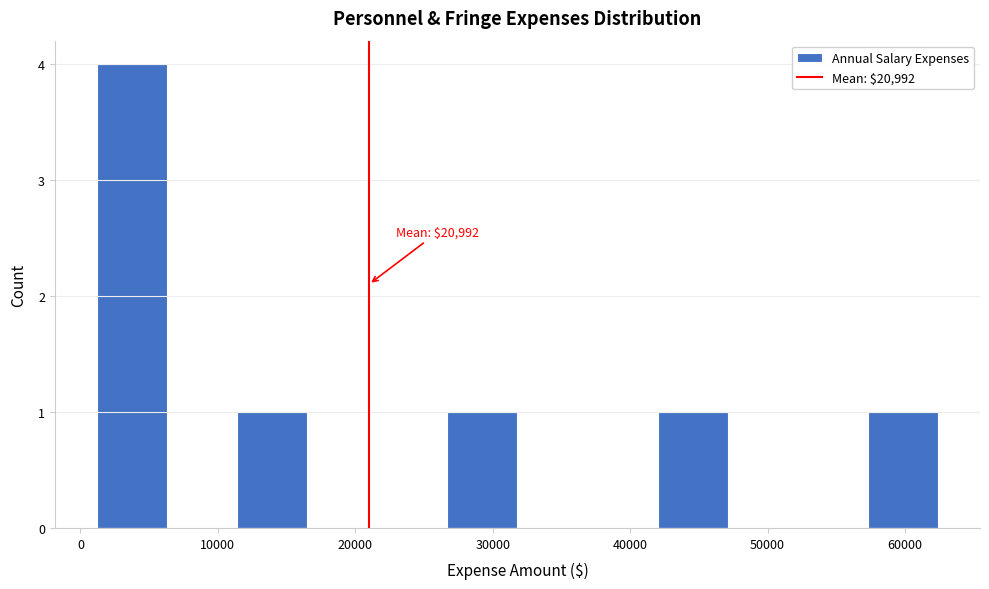

Which range on the x-axis has the tallest bar?

1000 to 6000